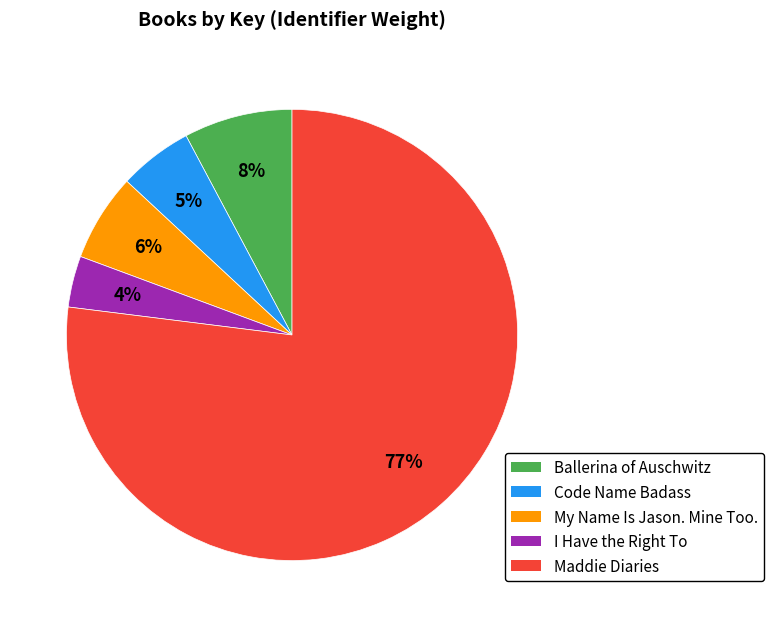

To the nearest percent, what is the difference between the largest and smallest slice percentages?

73%